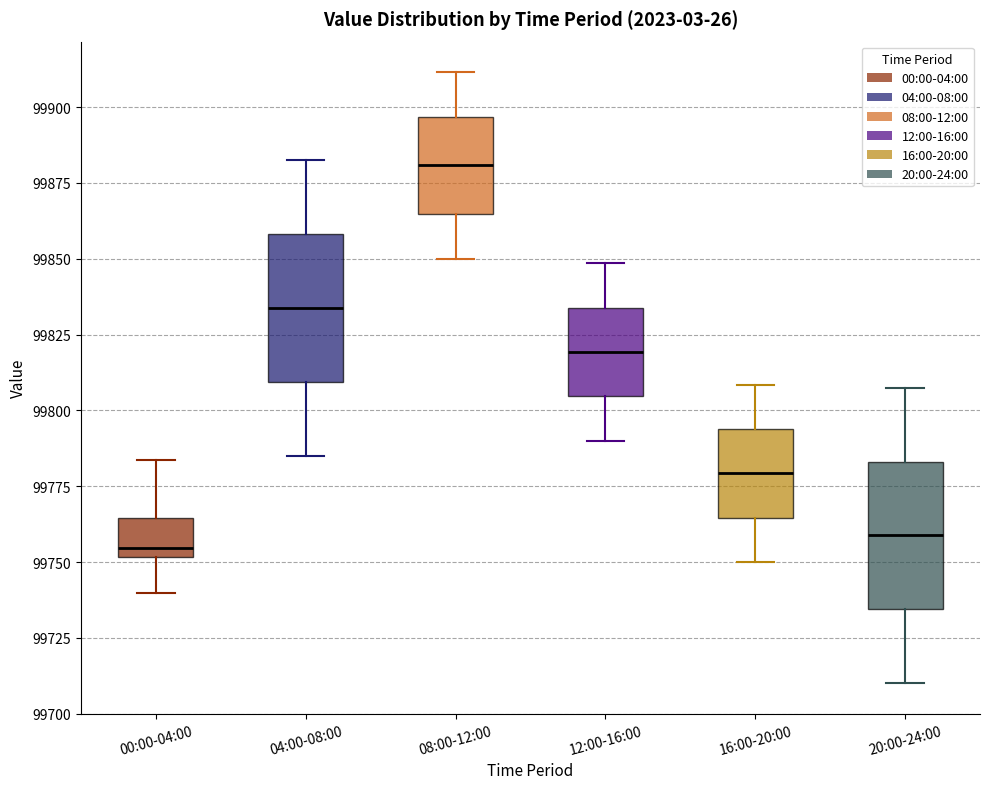

Reading left to right, read every box against the y-axis: the position of its median line, the range the box covers, and the ends of its whiskers. The values are not printed on the chart, so give them approximately, as read against the axis.

00:00-04:00: median 99755, box 99750 to 99765, whiskers 99740 to 99785
04:00-08:00: median 99835, box 99810 to 99860, whiskers 99785 to 99885
08:00-12:00: median 99880, box 99865 to 99895, whiskers 99850 to 99910
12:00-16:00: median 99820, box 99805 to 99835, whiskers 99790 to 99850
16:00-20:00: median 99780, box 99765 to 99795, whiskers 99750 to 99810
20:00-24:00: median 99760, box 99735 to 99785, whiskers 99710 to 99810